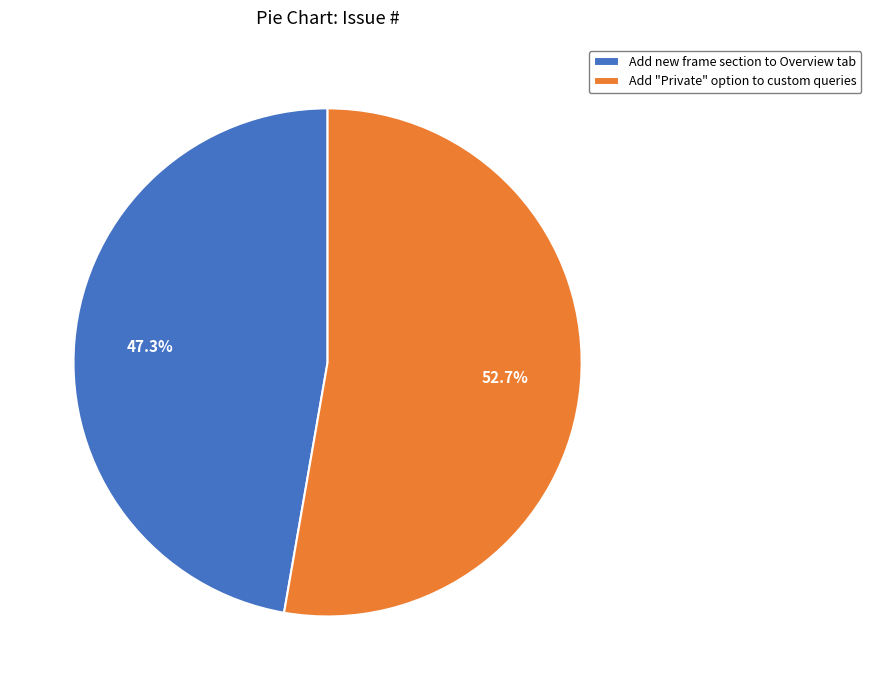

Combined, what portion of the pie is Add "Private" option to custom queries and Add new frame section to Overview tab?

100.0%